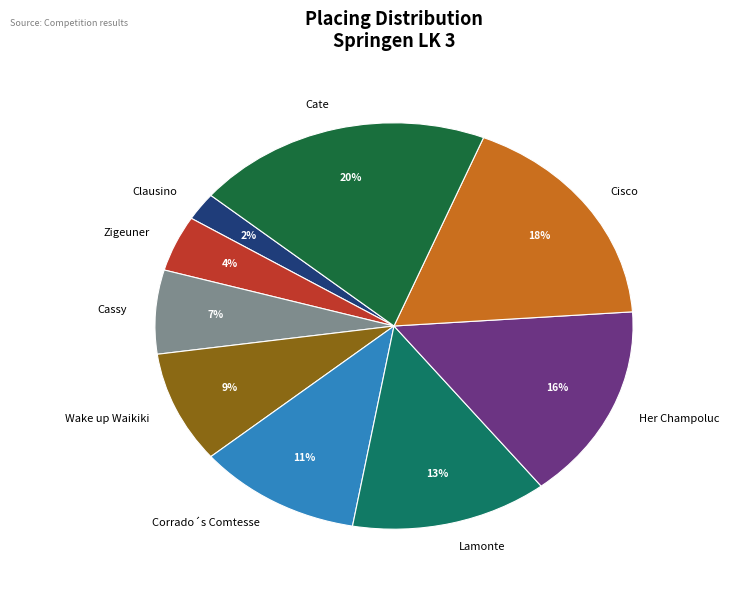

To the nearest percent, what is the combined percentage of Corrado´s Comtesse and Clausino?

13%